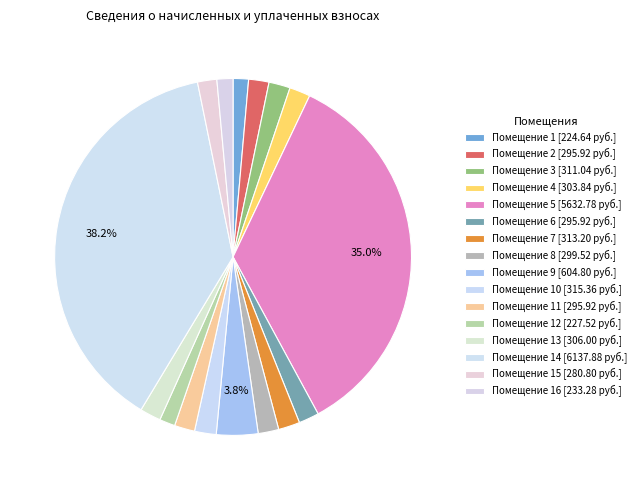

How many slices are in this pie chart?

16